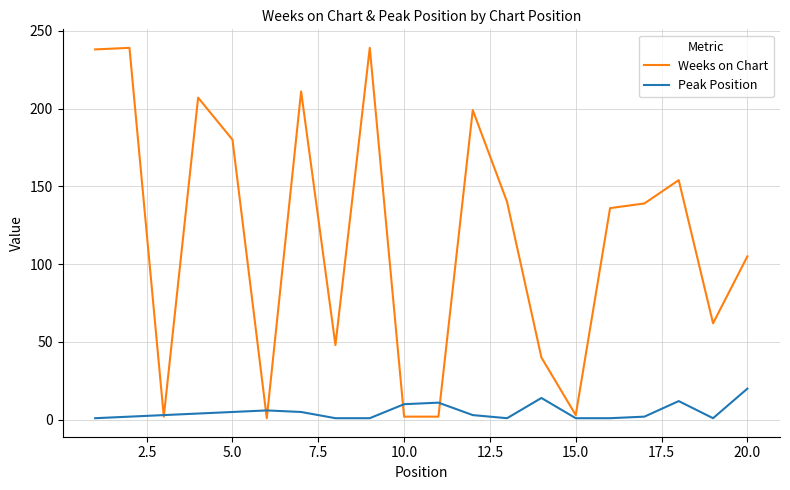

What is the maximum value shown in the chart?

239